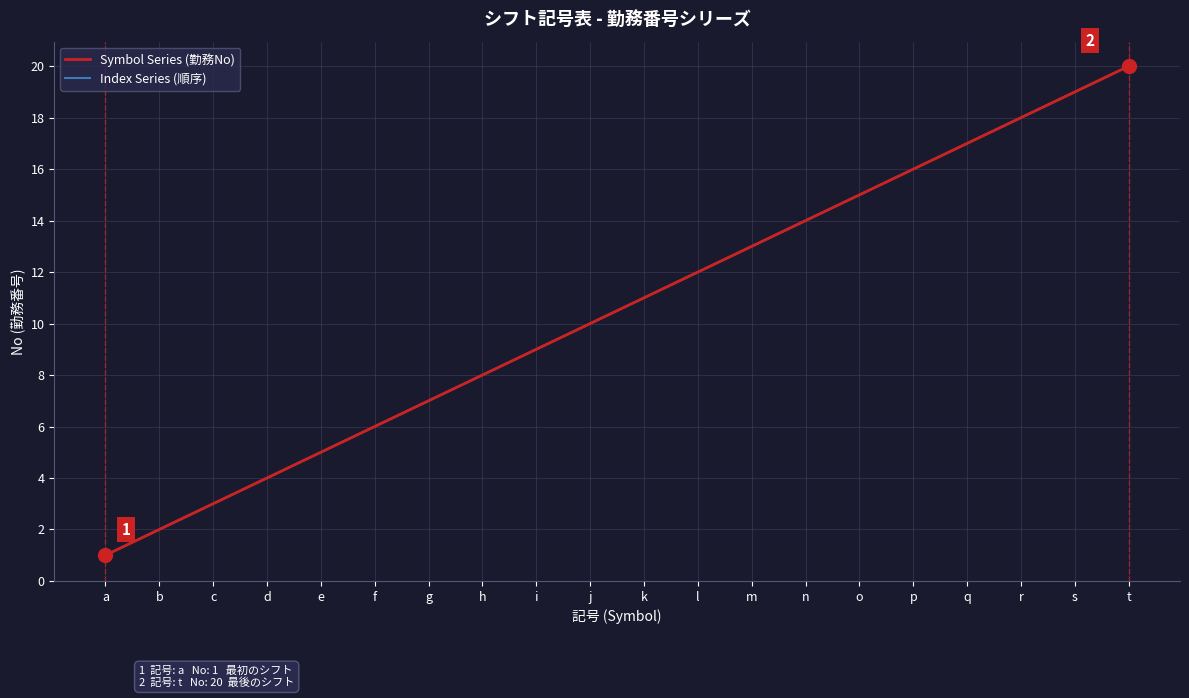

Does the chart display data point markers on the line(s)?

No